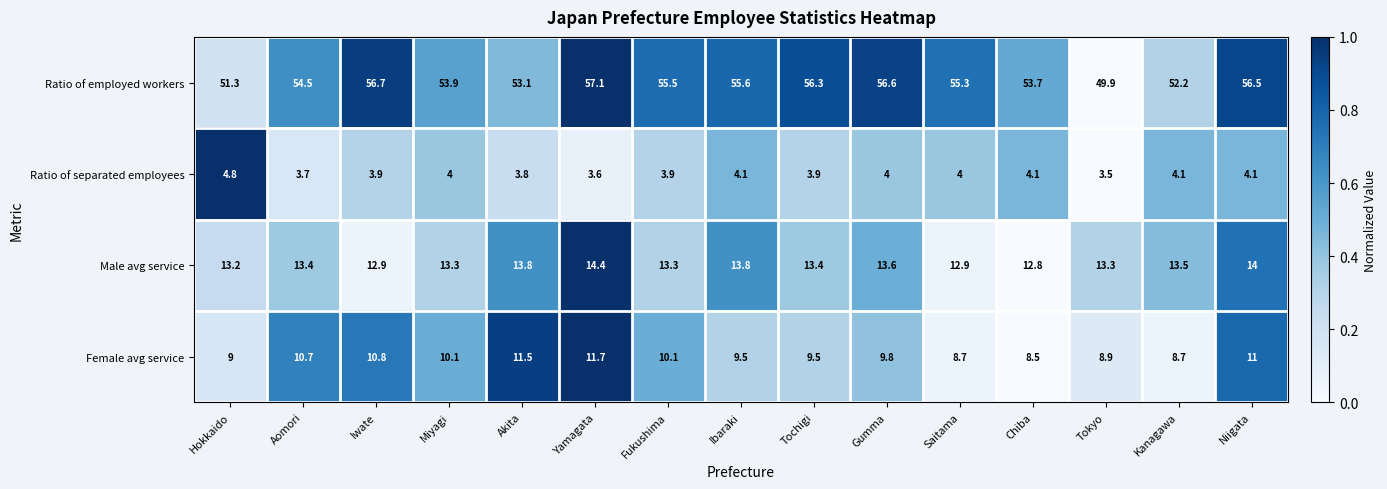

What is the difference between the second highest and minimum values in the Ratio of employed workers series?

6.8